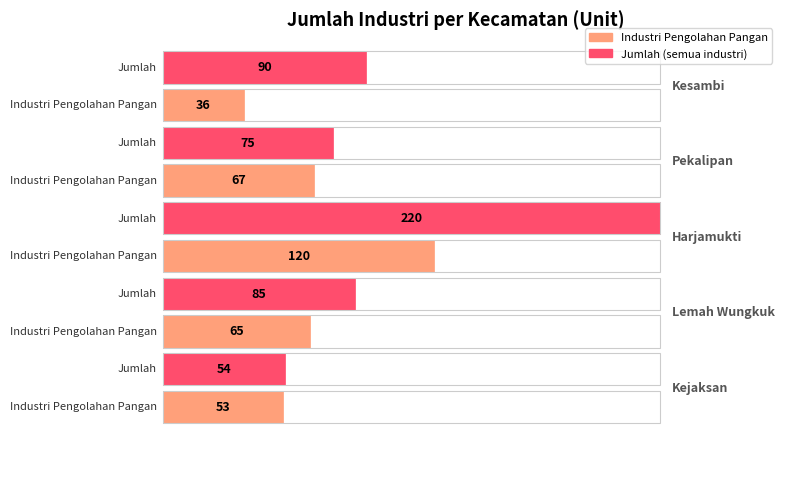

What is the total value across all series at Pekalipan?

142